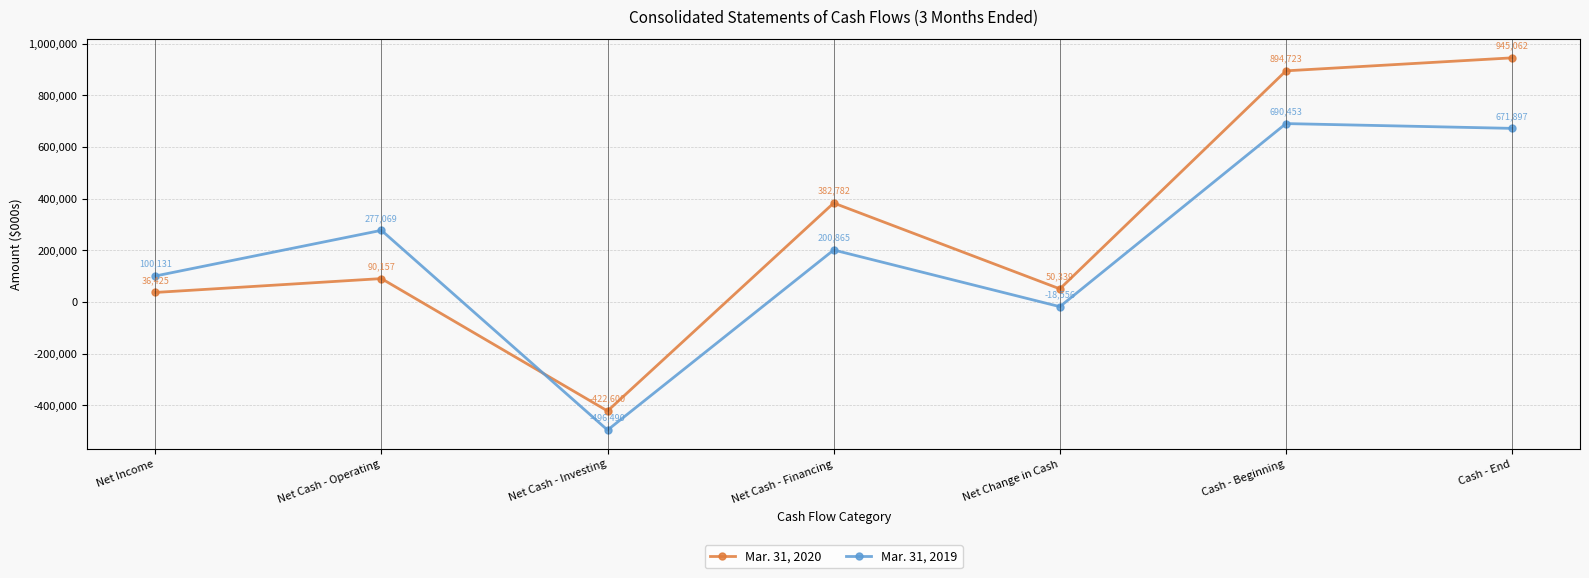

What is the difference between the maximum and minimum values in the Mar. 31, 2020 series?

1367662